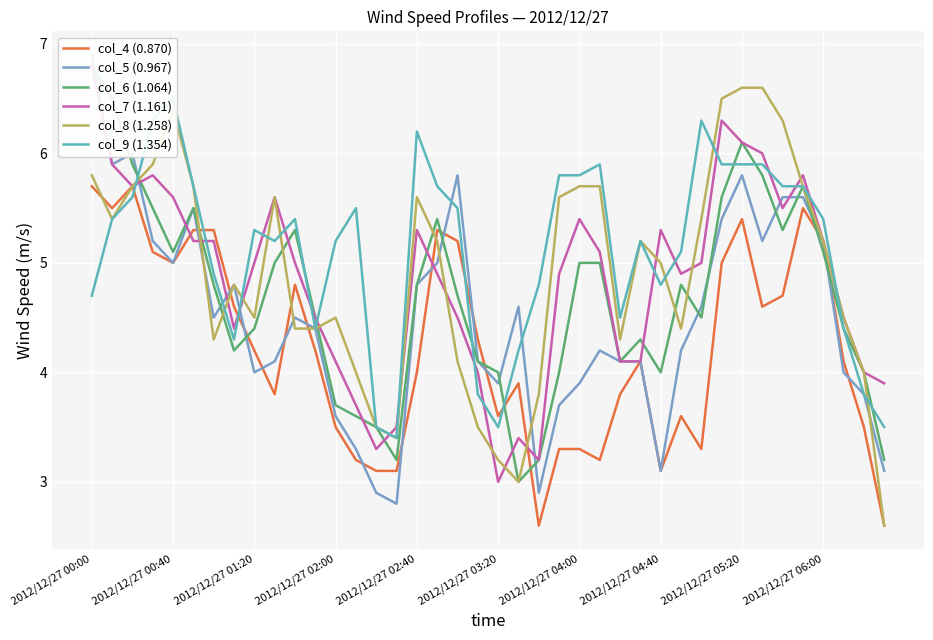

The value of col_8 (1.258) at 2012/12/27 04:40 is 5.0. True or false?

True